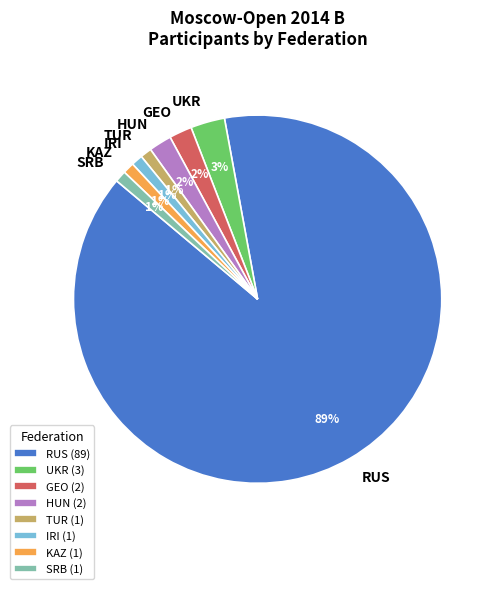

Does any single category account for the majority?

Yes